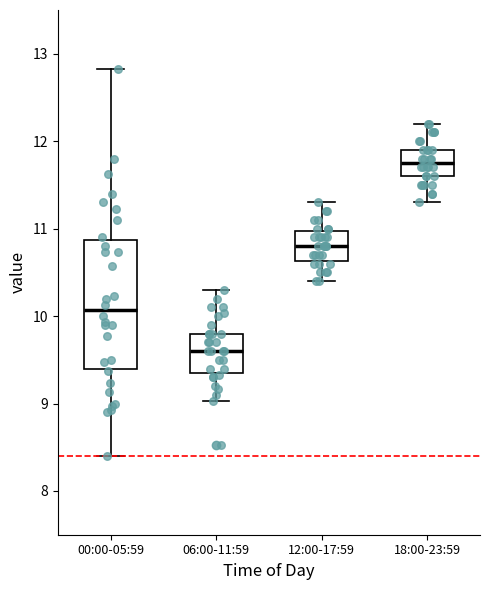

Reading left to right, read every box against the y-axis: the position of its median line, the range the box covers, and the ends of its whiskers. The values are not printed on the chart, so give them approximately, as read against the axis.

00:00-05:59: median 10.1, box 9.4 to 10.9, whiskers 8.4 to 12.8
06:00-11:59: median 9.6, box 9.3 to 9.8, whiskers 9.0 to 10.3
12:00-17:59: median 10.8, box 10.6 to 11.0, whiskers 10.4 to 11.3
18:00-23:59: median 11.8, box 11.6 to 11.9, whiskers 11.3 to 12.2